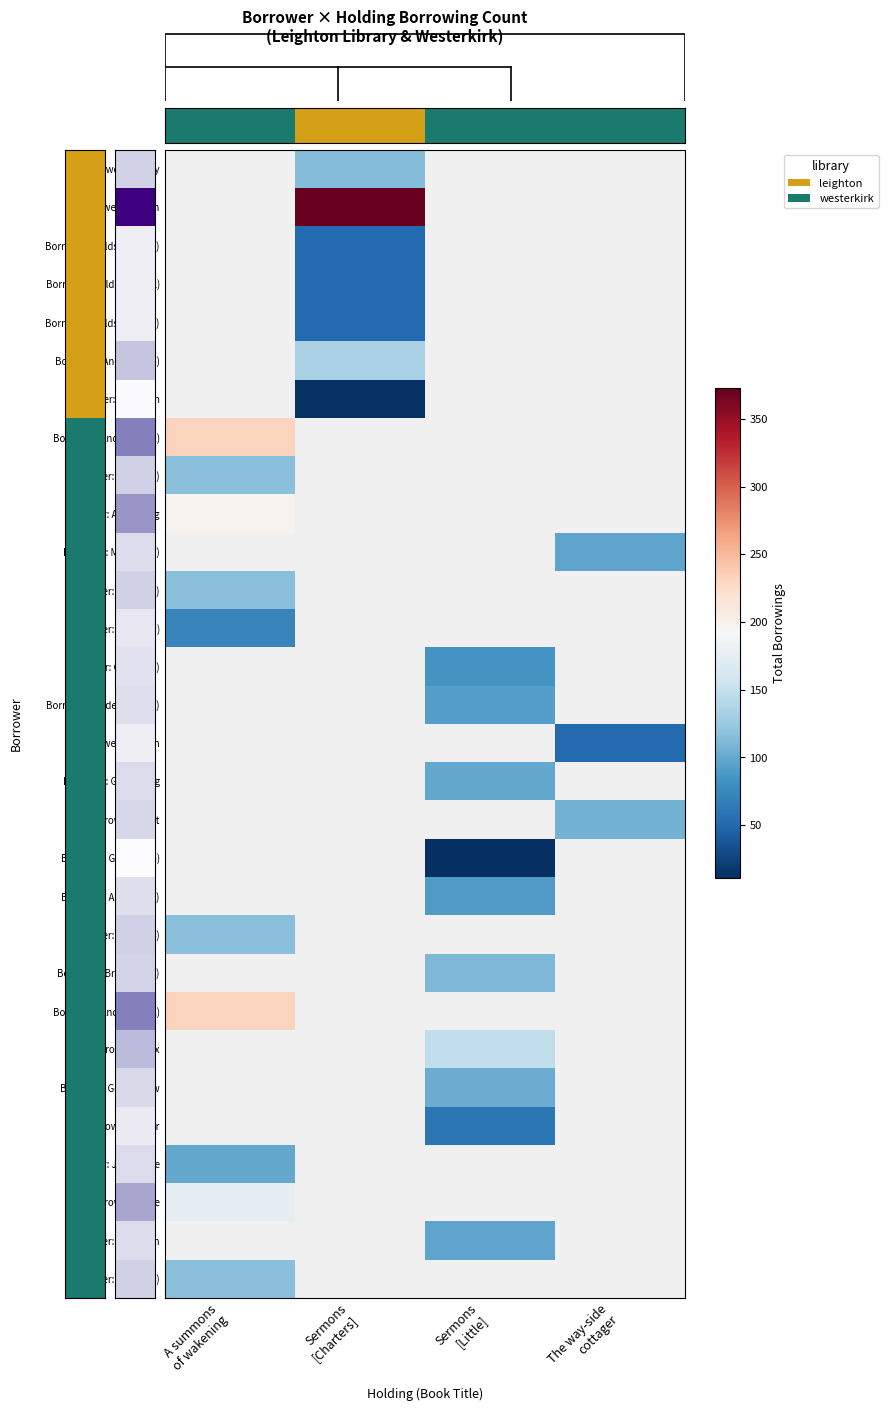

Which category has the highest value across all series?

Sermons
[Charters]